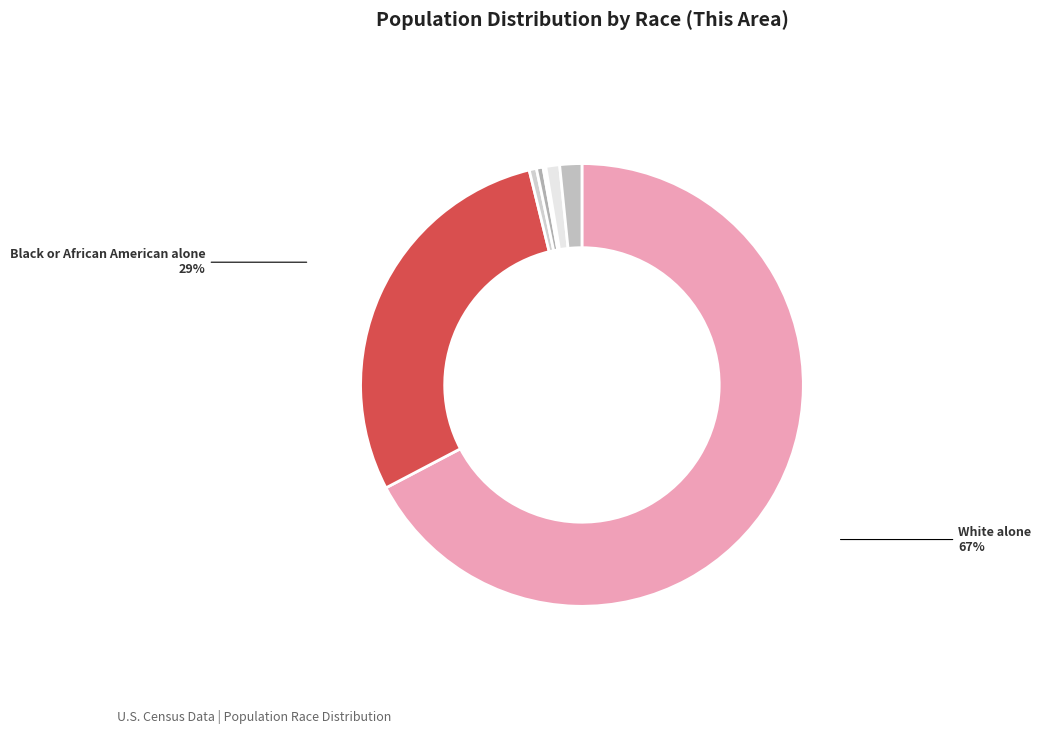

To the nearest percent, what portion does Some Other Race alone represent?

1%